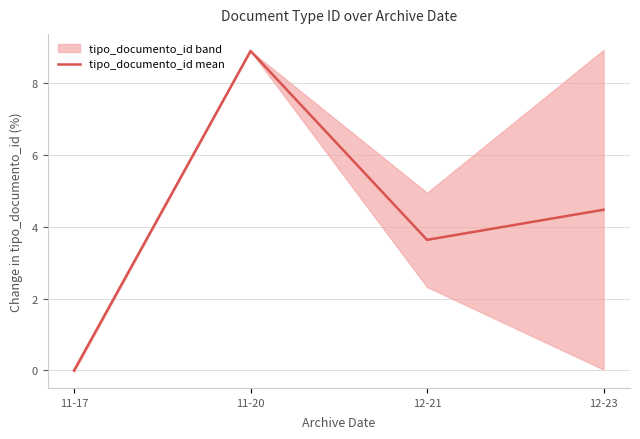

Which has a higher value, 11-20 or 12-23?

11-20